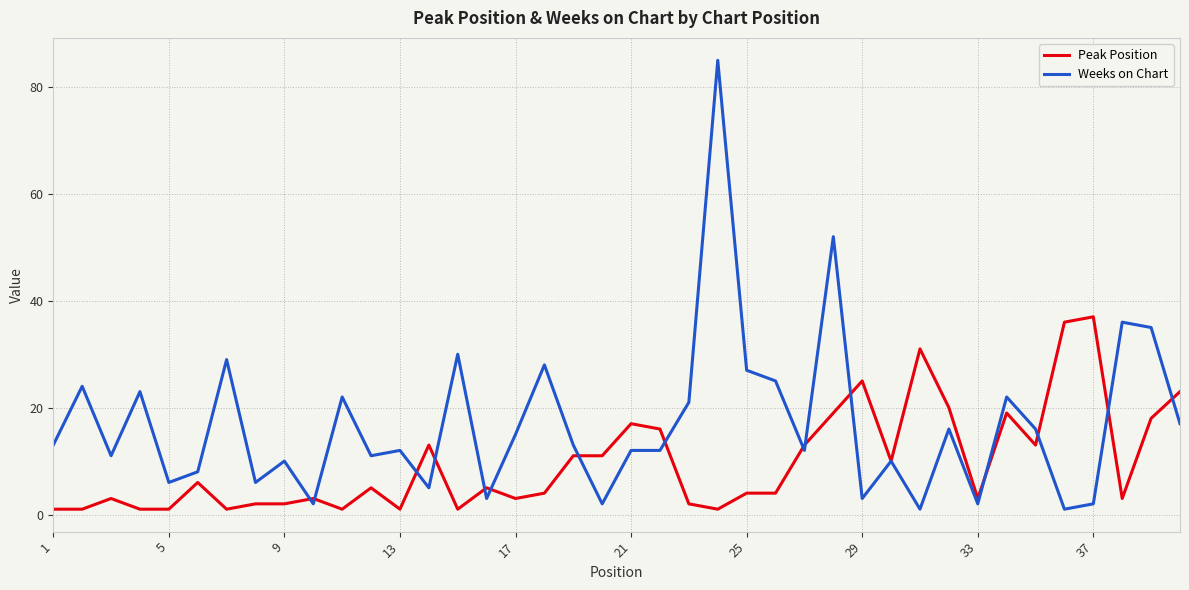

List the series in order of their peak value, highest first.

Weeks on Chart, Peak Position